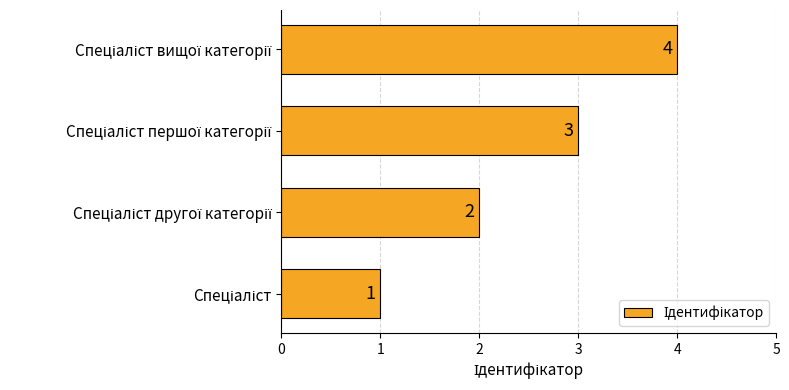

What is the difference between the maximum and minimum values?

3